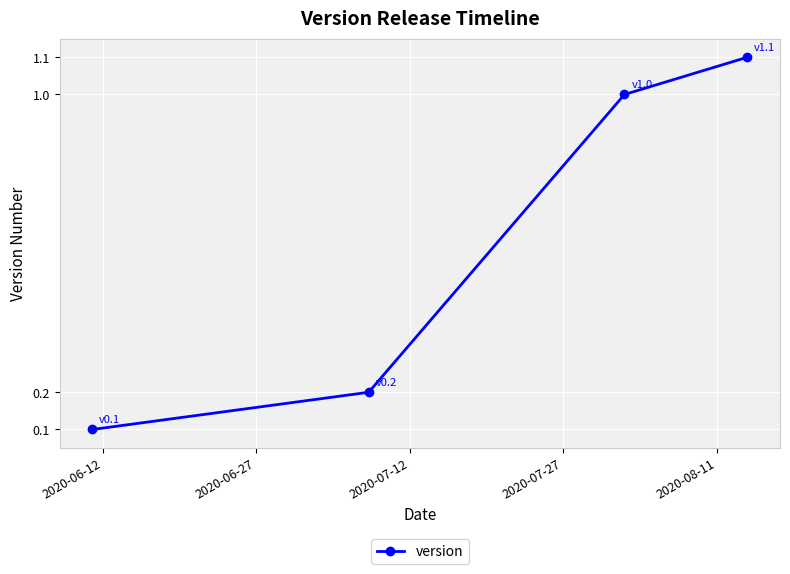

Count the number of categories in the chart.

4